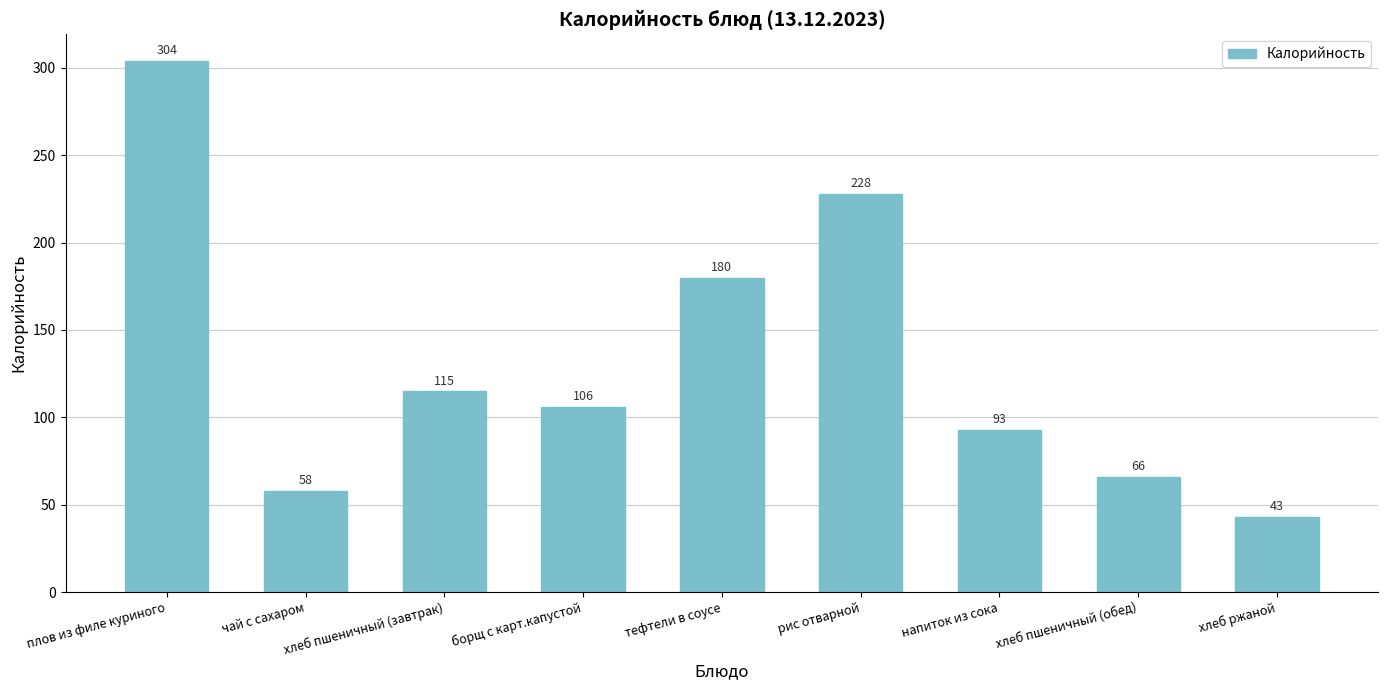

What is the sum of the values at тефтели в соусе and чай с сахаром?

238